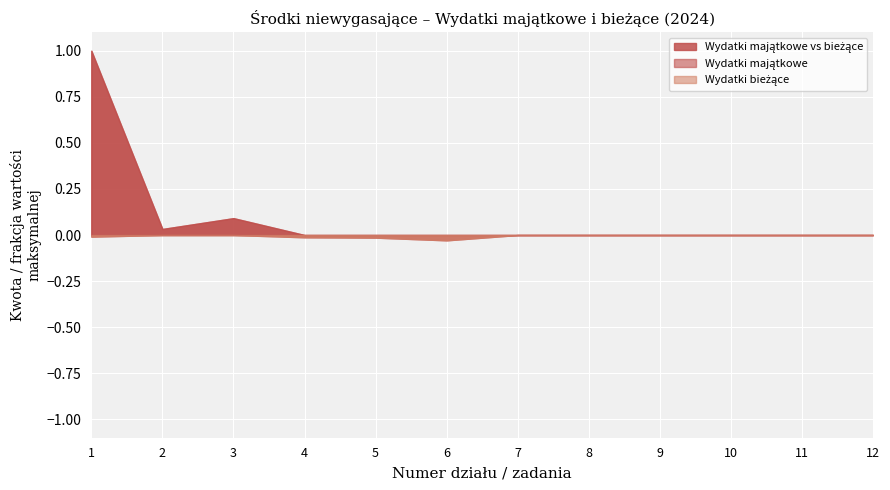

Reading left to right, list all the values displayed in this chart.

Wydatki majątkowe: 6674230.1	219190.8	611036.9	0.0	0.0	0.0	0.0	0.0	0.0	0.0	0.0	0.0
Wydatki bieżące: 58145.4	0.0	0.0	81900.0	94710.0	192664.1	0.0	0.0	0.0	0.0	0.0	0.0